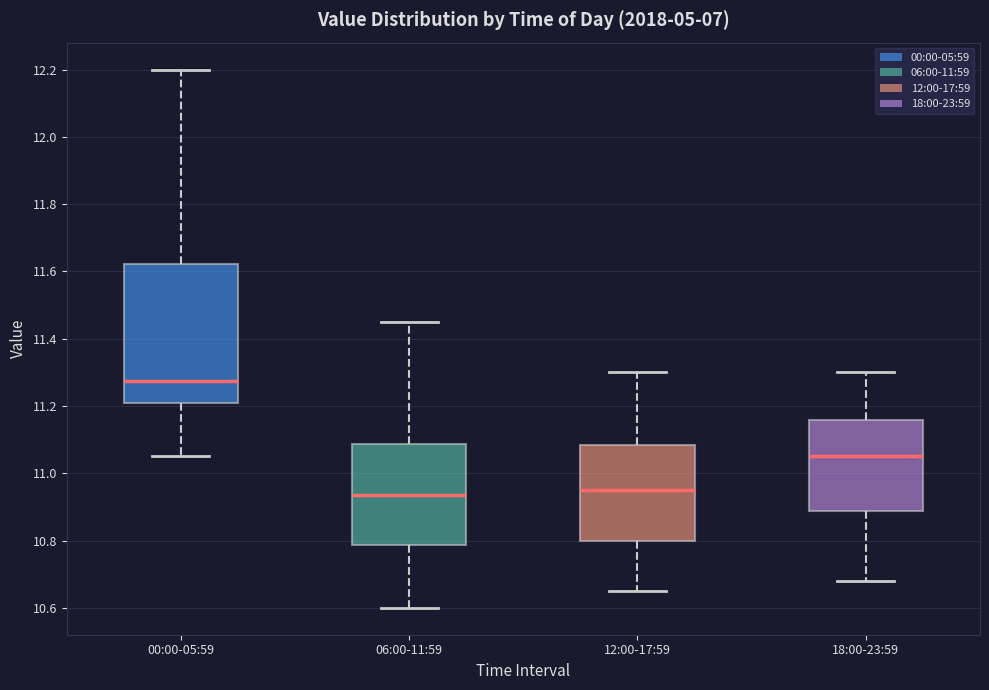

Which box is the tallest, from its lower edge to its upper edge?

00:00-05:59